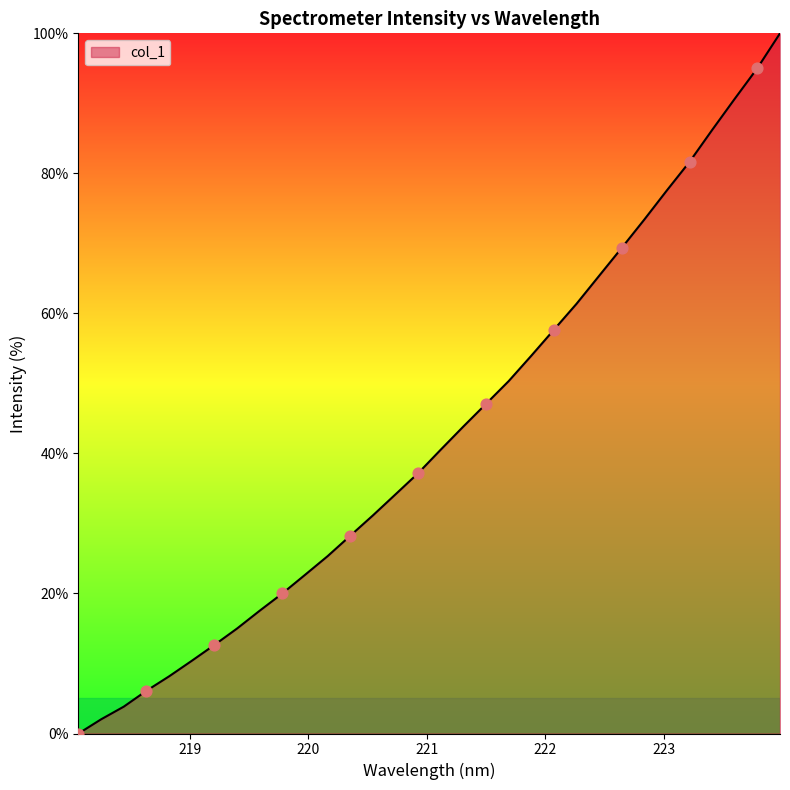

What is the greatest value displayed?

100.0